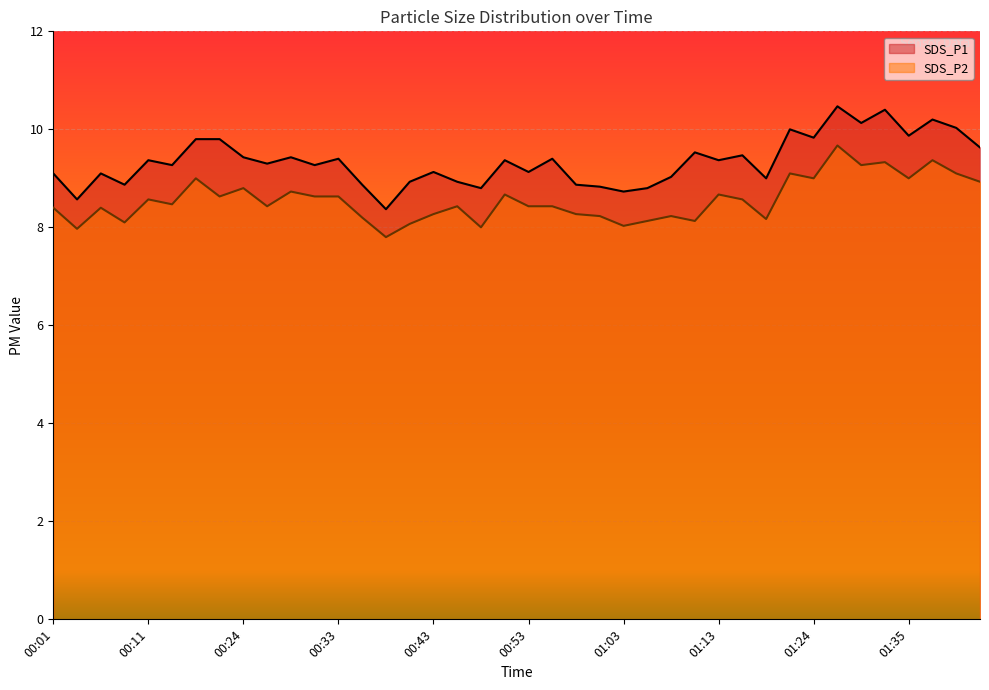

Which has a higher value, 01:06 or 00:46?

00:46